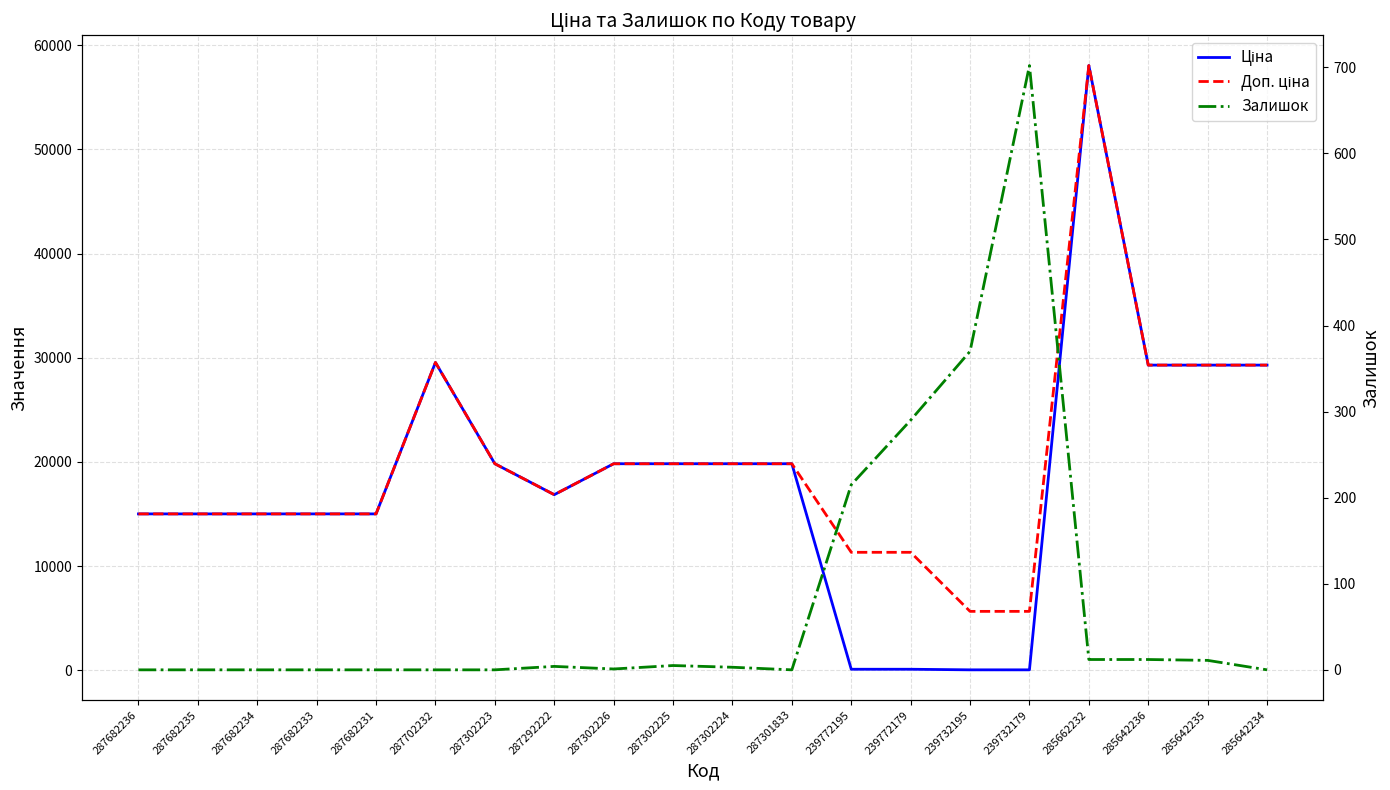

Which series has the widest spread of values?

Ціна